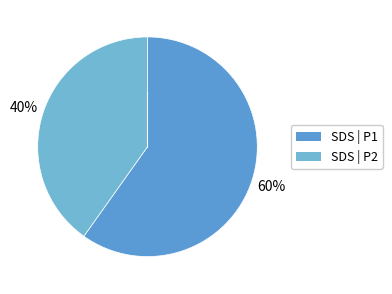

Is there any slice that represents more than half of the pie?

Yes